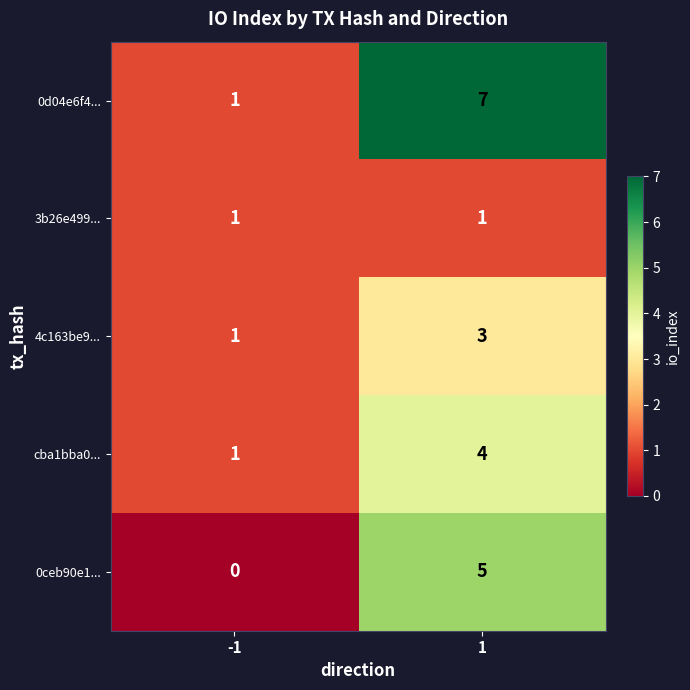

What is the approximate value of 0d04e6f4... at 1?

7